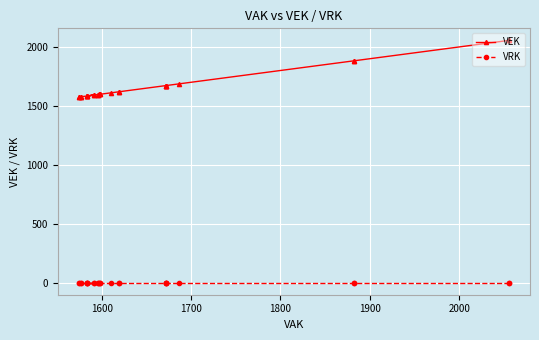

True or false: VRK has more than 1 interior local peaks.

False